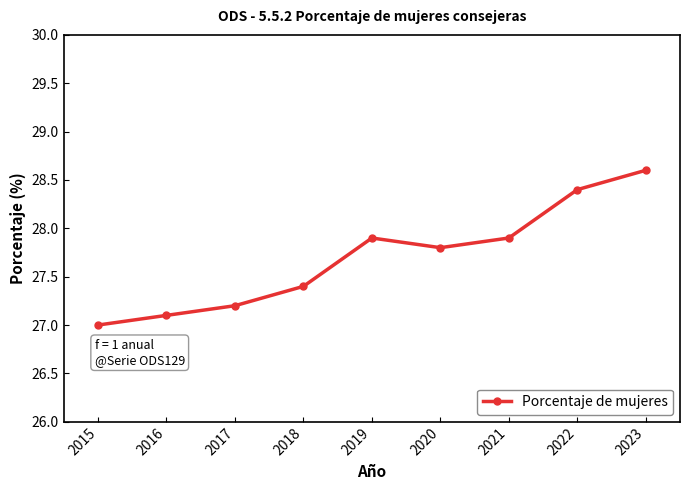

What is the approximate value at 2015?

27.0